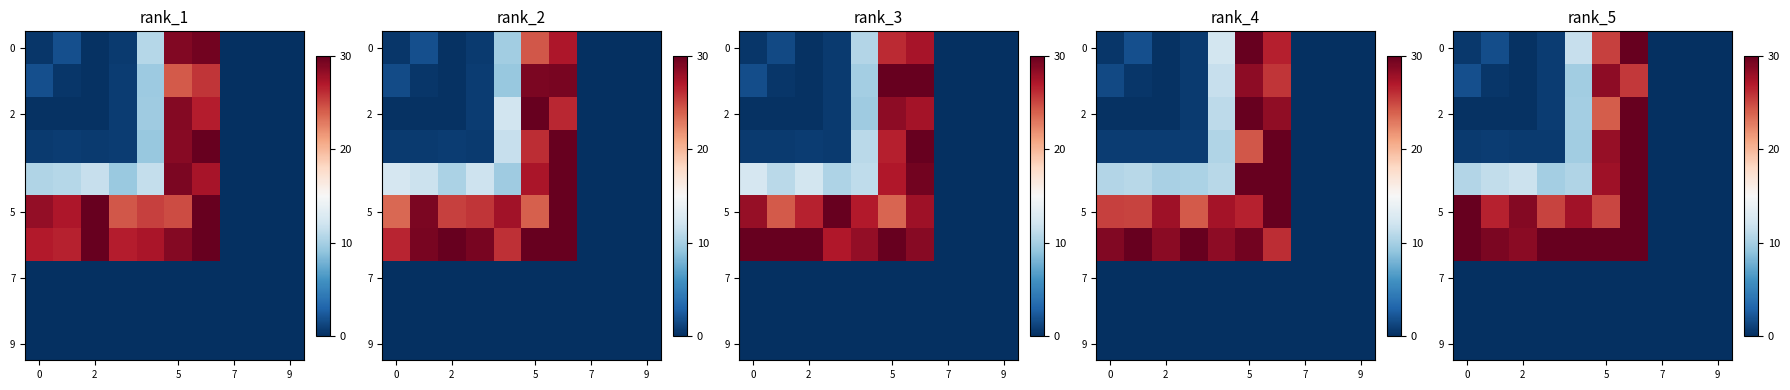

What is the spread (max minus min) of values at 2?

29.1